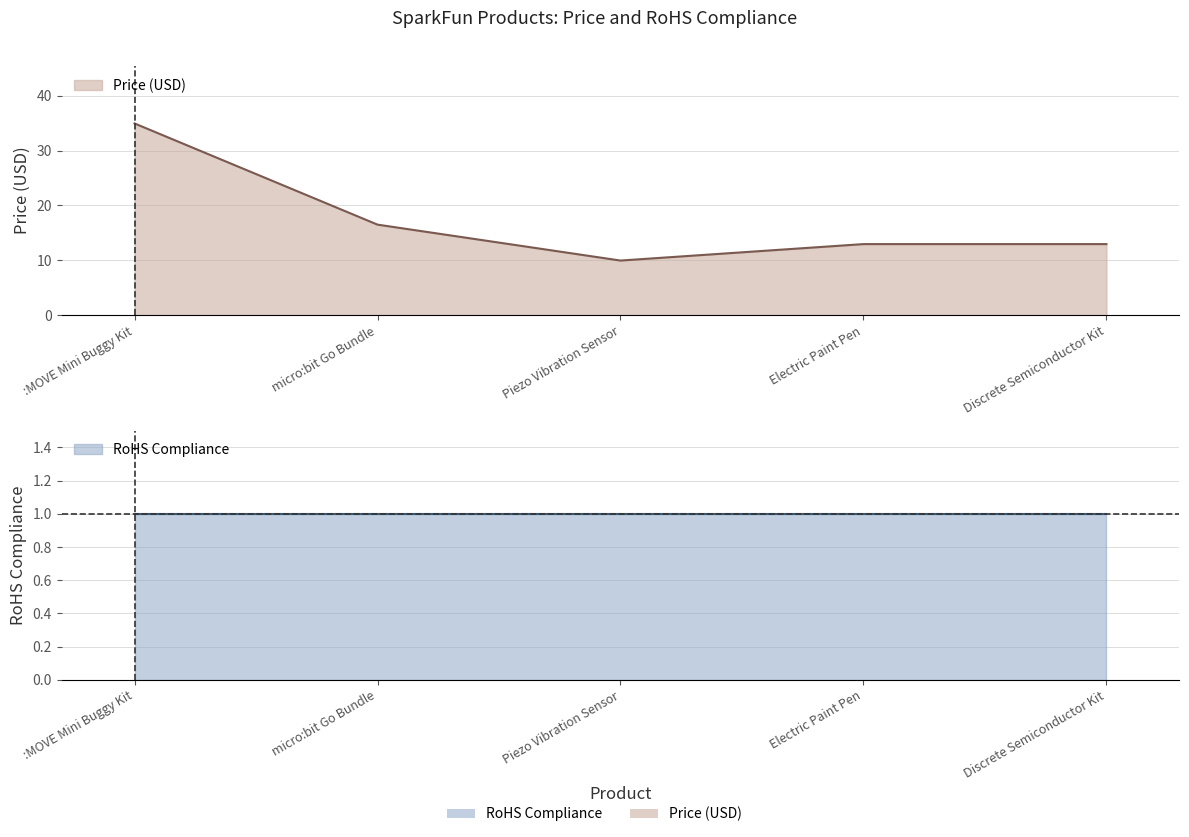

How many values exceed 12?

4